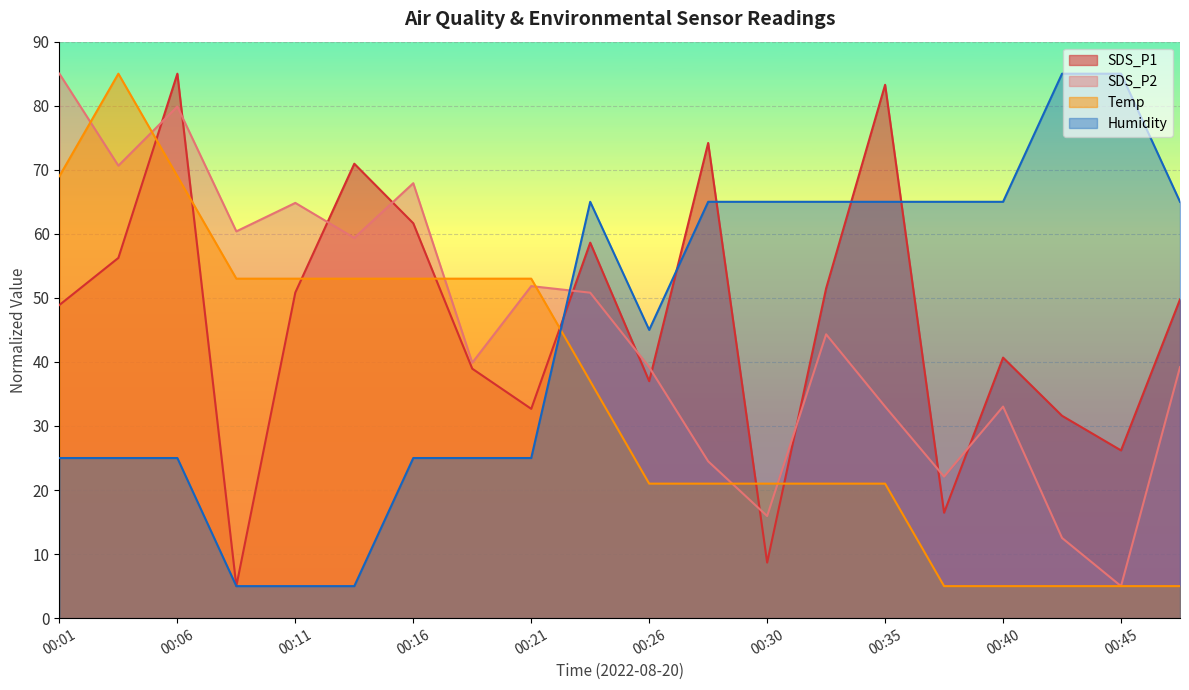

At how many categories does at least one series exceed 54?

17